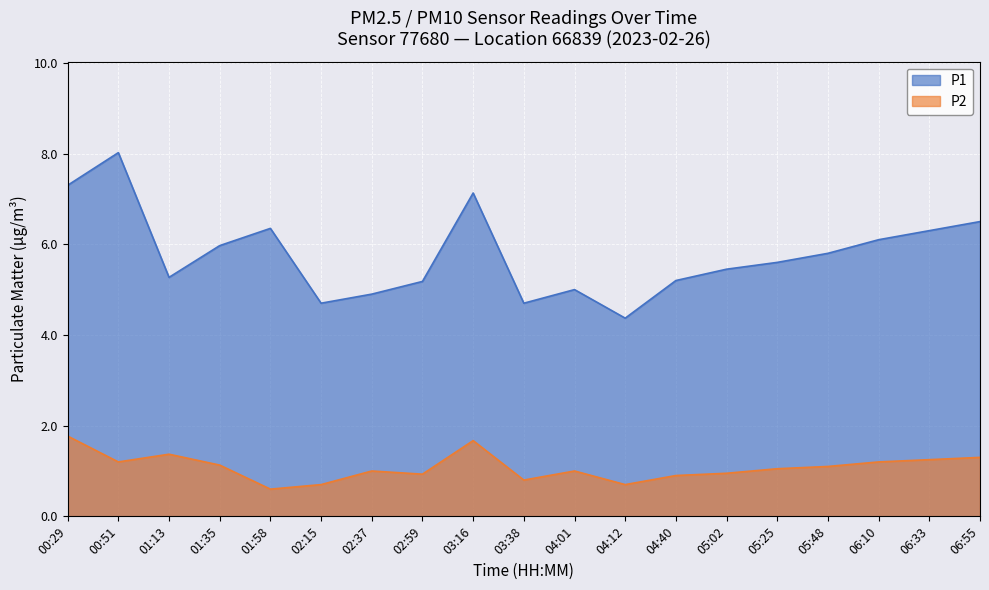

Where is P1 nearest to the value 6?

01:35